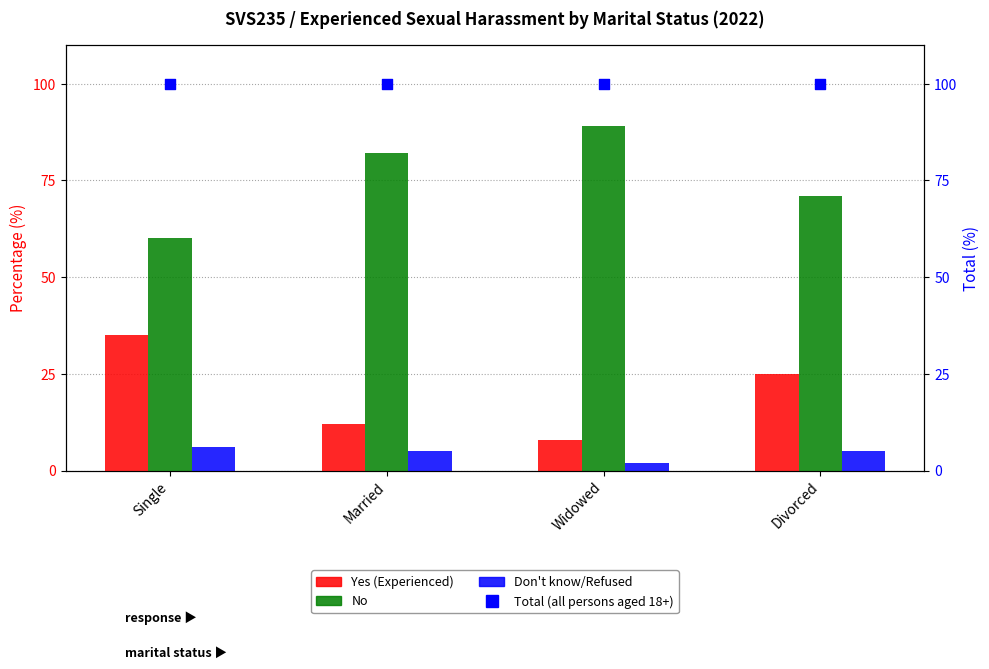

Is the value of Total (All persons %) at Married greater than the value of Don't know/Refused at Divorced?

Yes